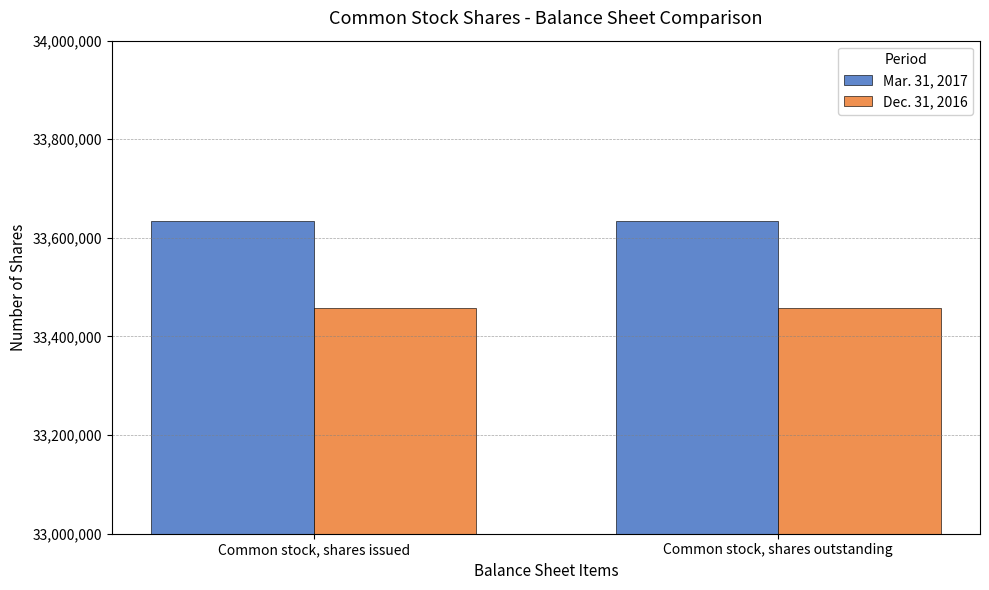

What is the average value of the Mar. 31, 2017 series?

33634673